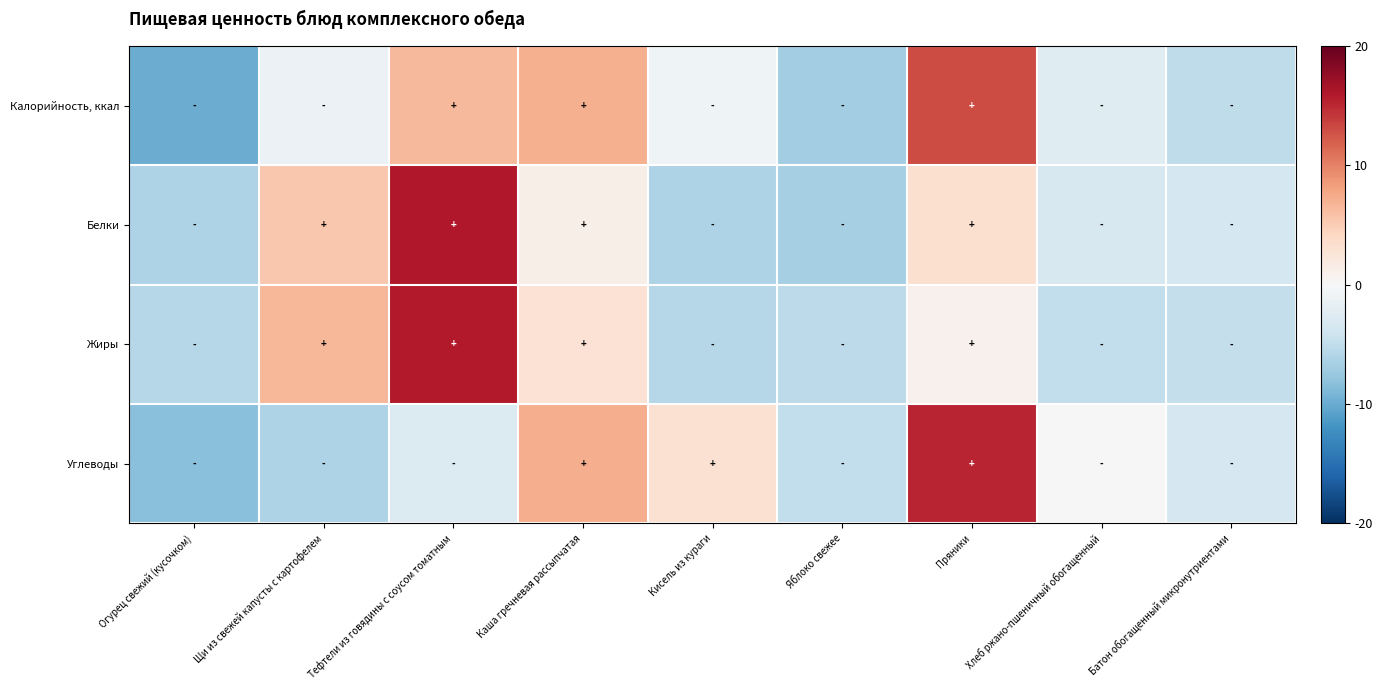

Which series changed the most between Каша гречневая рассыпчатая and Яблоко свежее?

Калорийность, ккал